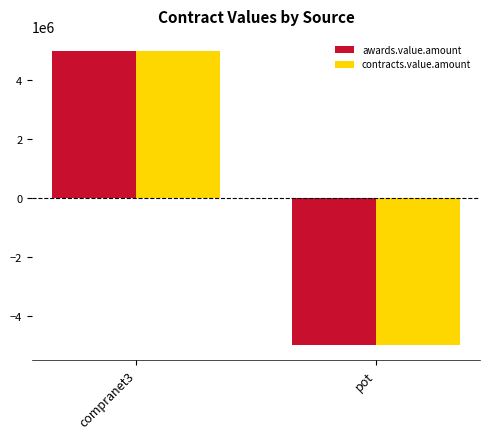

At which category is the sum across all series the highest?

compranet3